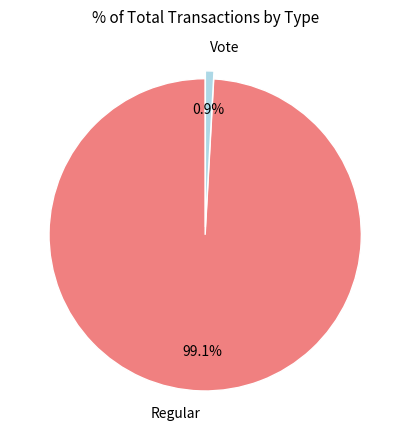

How many segments does this pie chart have?

2